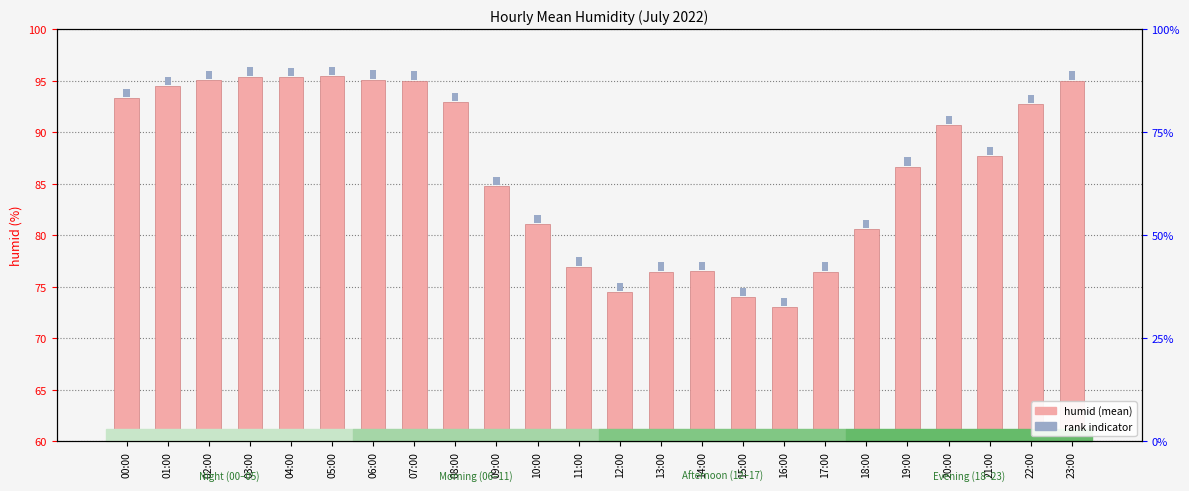

Which has a higher value, 01:00 or 19:00?

01:00